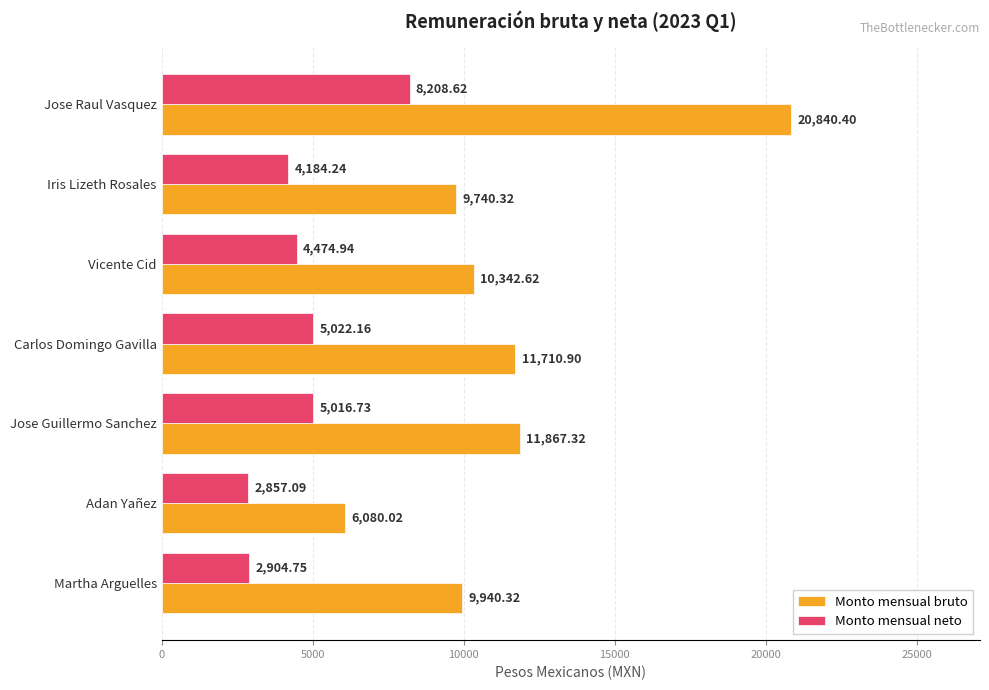

List the labels in order of Monto mensual bruto value, smallest first.

Adan Yañez, Iris Lizeth Rosales, Martha Arguelles, Vicente Cid, Carlos Domingo Gavilla, Jose Guillermo Sanchez, Jose Raul Vasquez